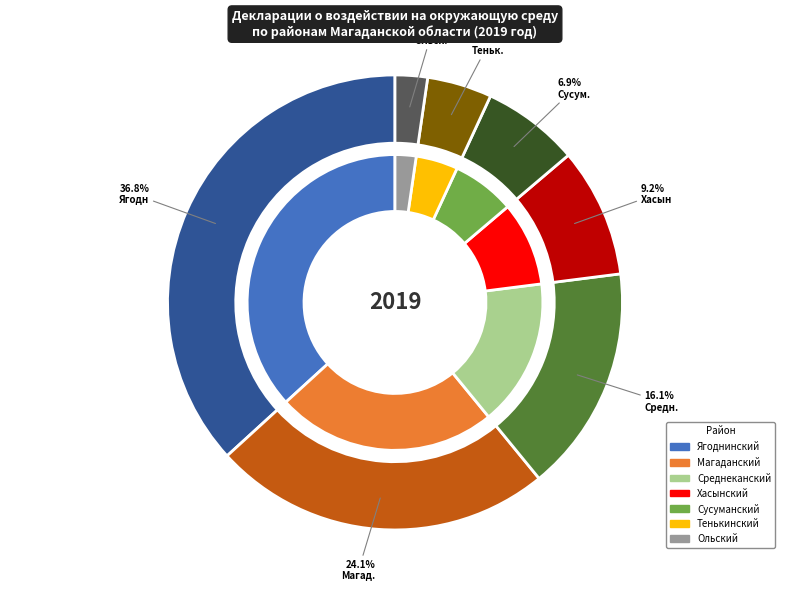

Is Магад. the majority of the pie?

No